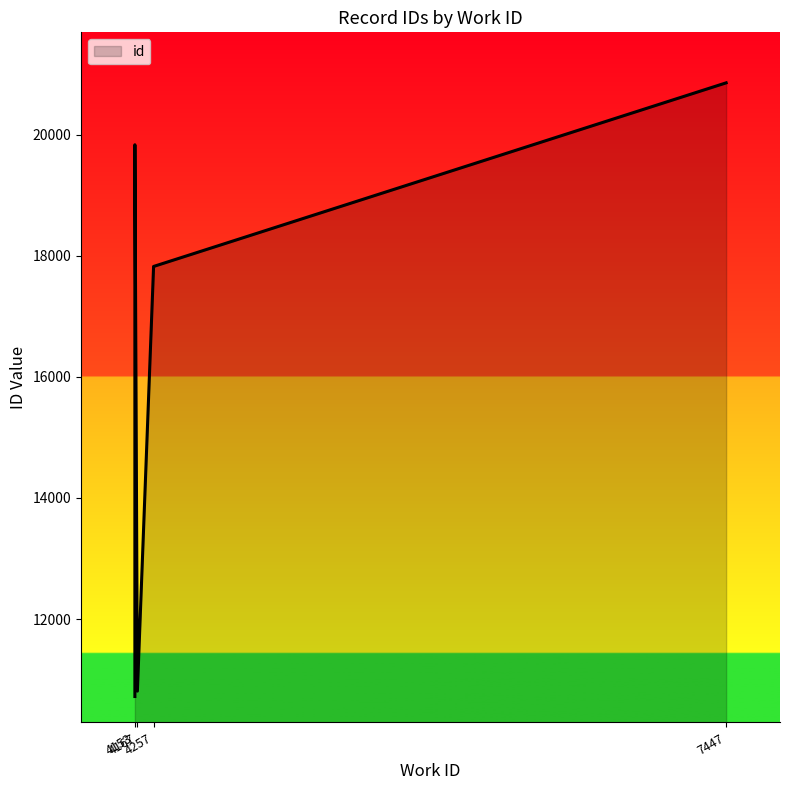

How many lines are shown in the chart?

1